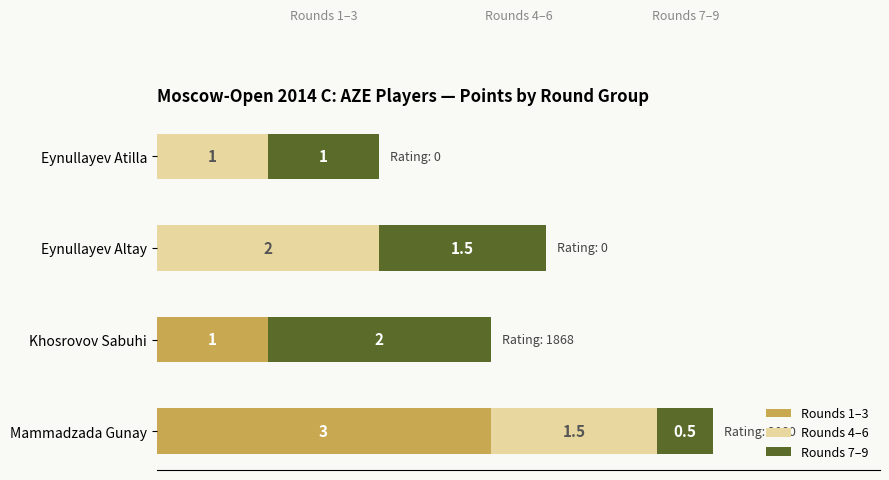

At which label does Rounds 1–3 reach its peak?

Mammadzada Gunay